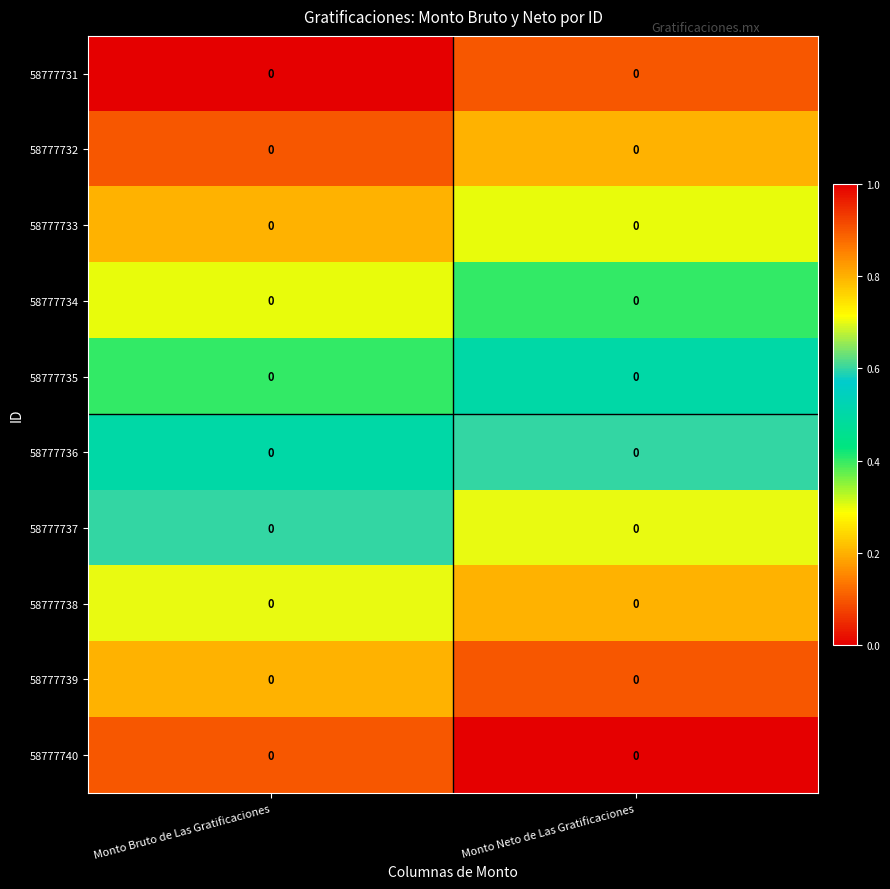

List the series in order of their peak value, lowest first.

58777731, 58777732, 58777733, 58777734, 58777735, 58777736, 58777737, 58777738, 58777739, 58777740